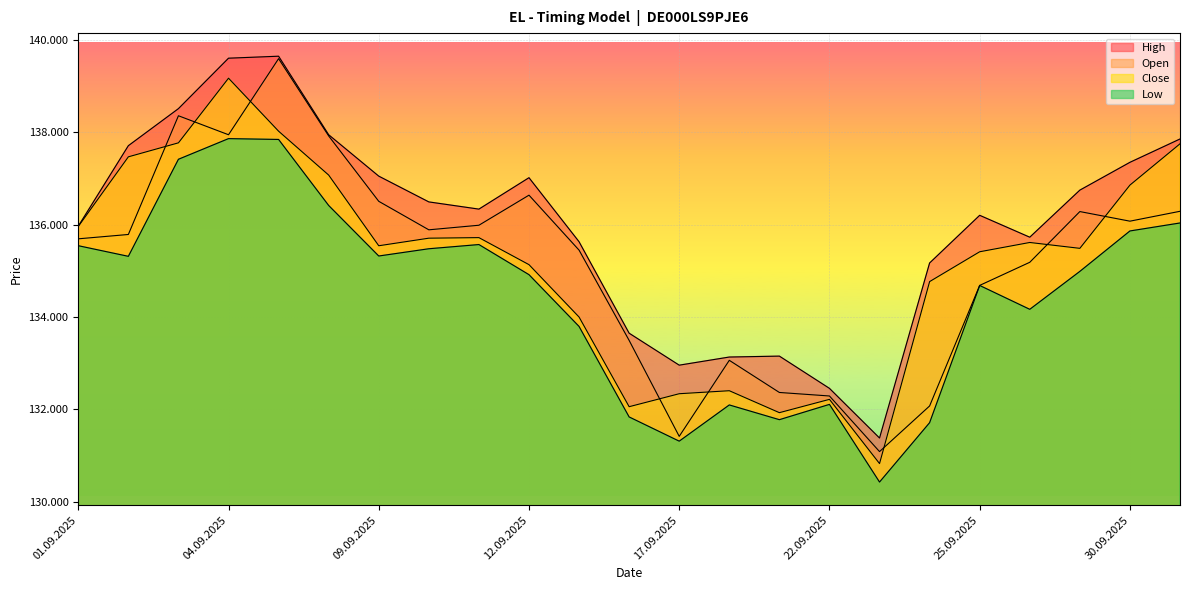

At which label does High reach its minimum?

23.09.2025